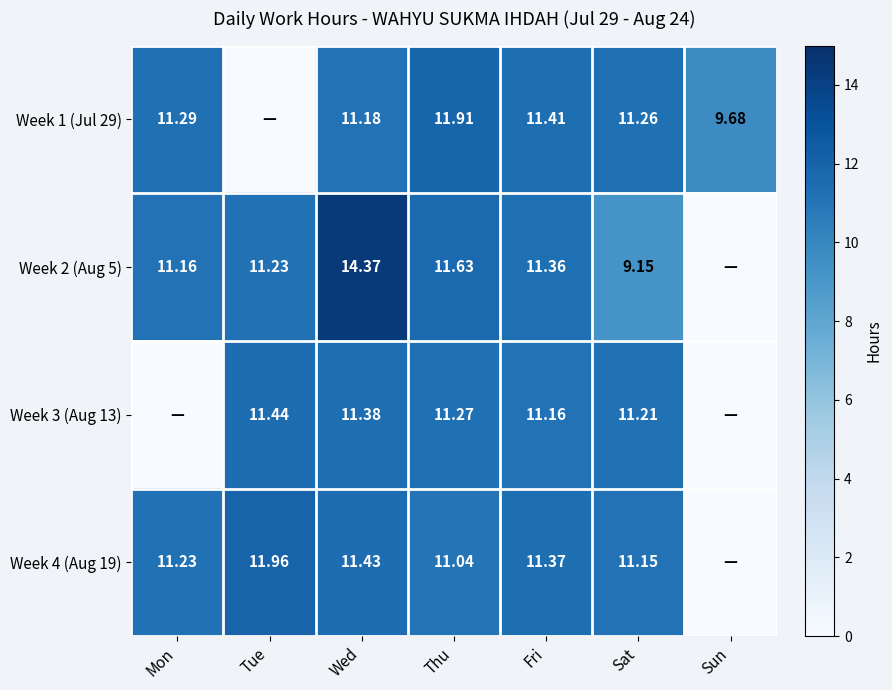

Is the value of Week 1 (Jul 29) at Sat greater than the value of Week 2 (Aug 5) at Tue?

Yes